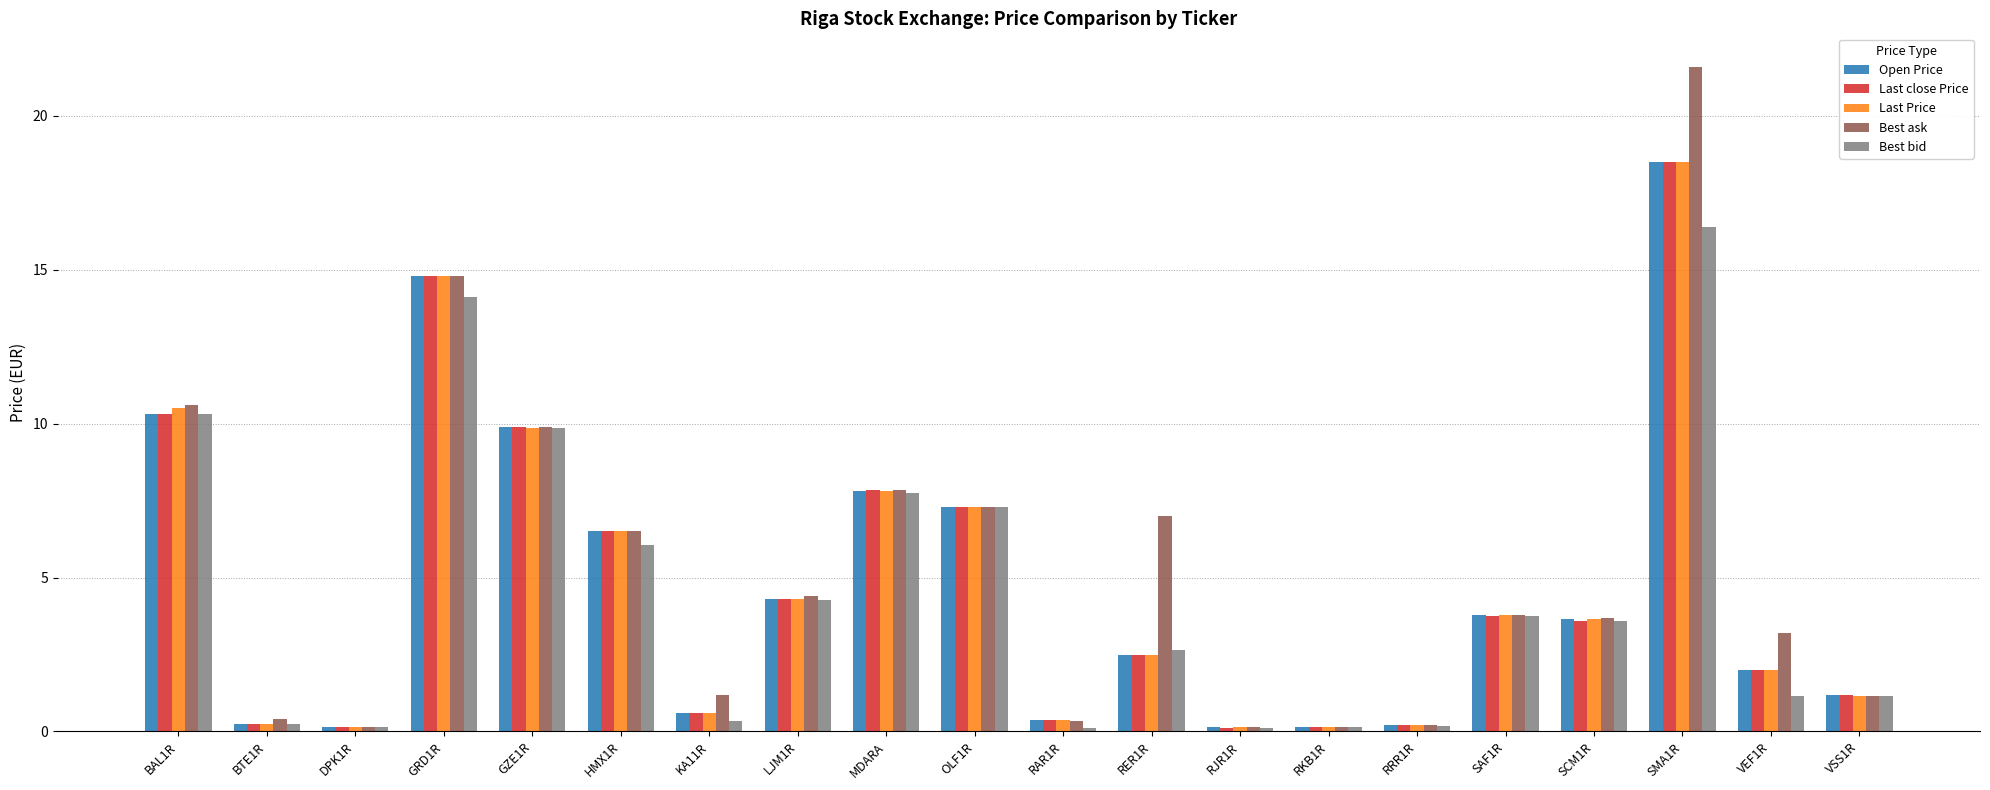

At which label does Last Price reach its peak?

SMA1R